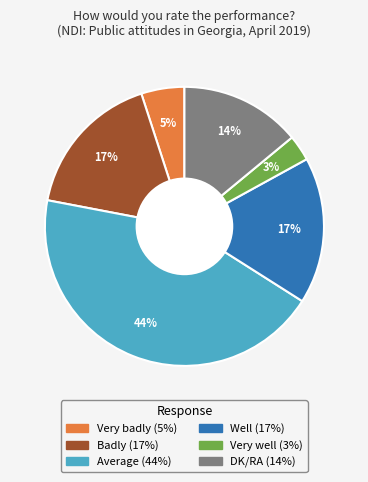

Do Well and DK/RA together represent more than half of the pie?

No